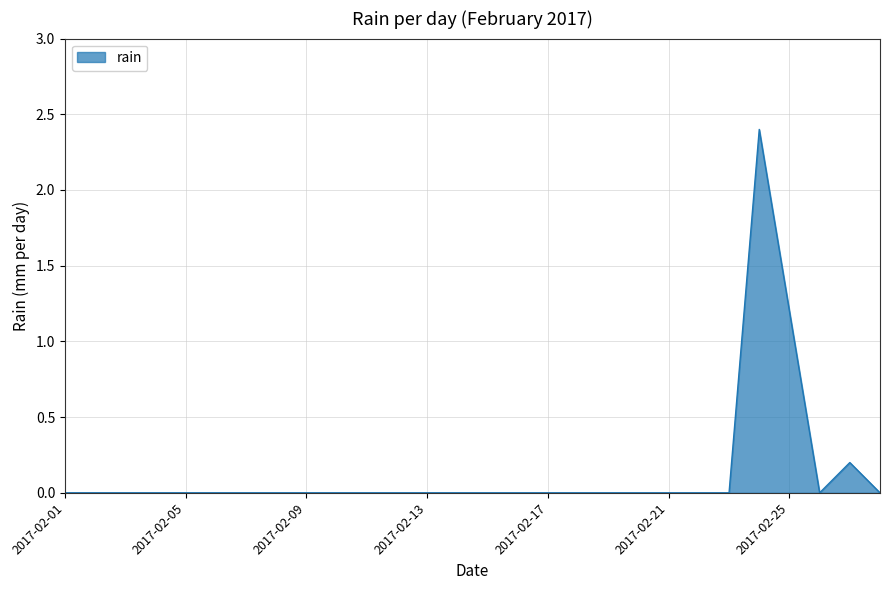

What is the greatest value displayed?

2.4